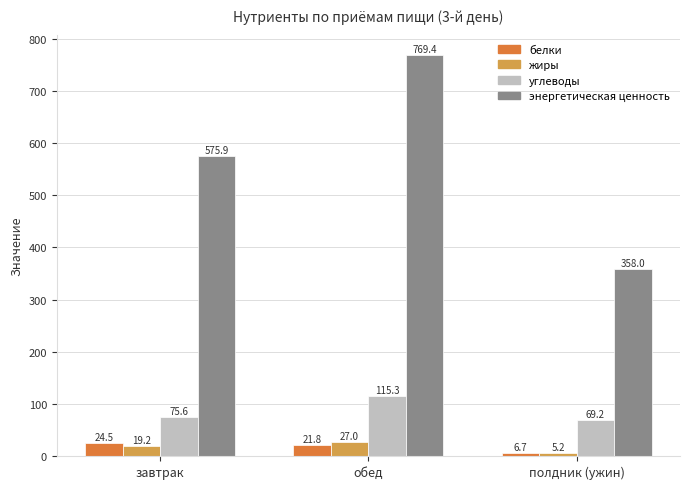

At which category is the sum across all series the highest?

обед